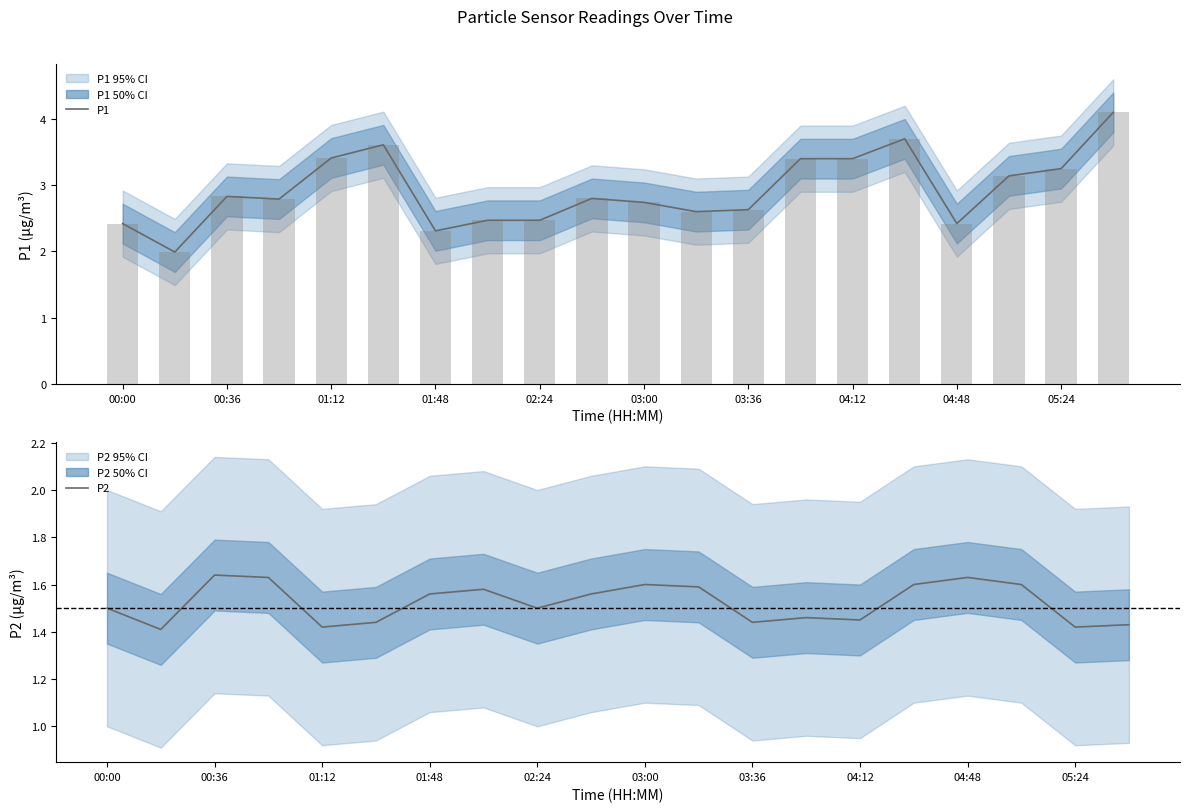

Between 04:48 and 11, which series saw the biggest shift?

P1